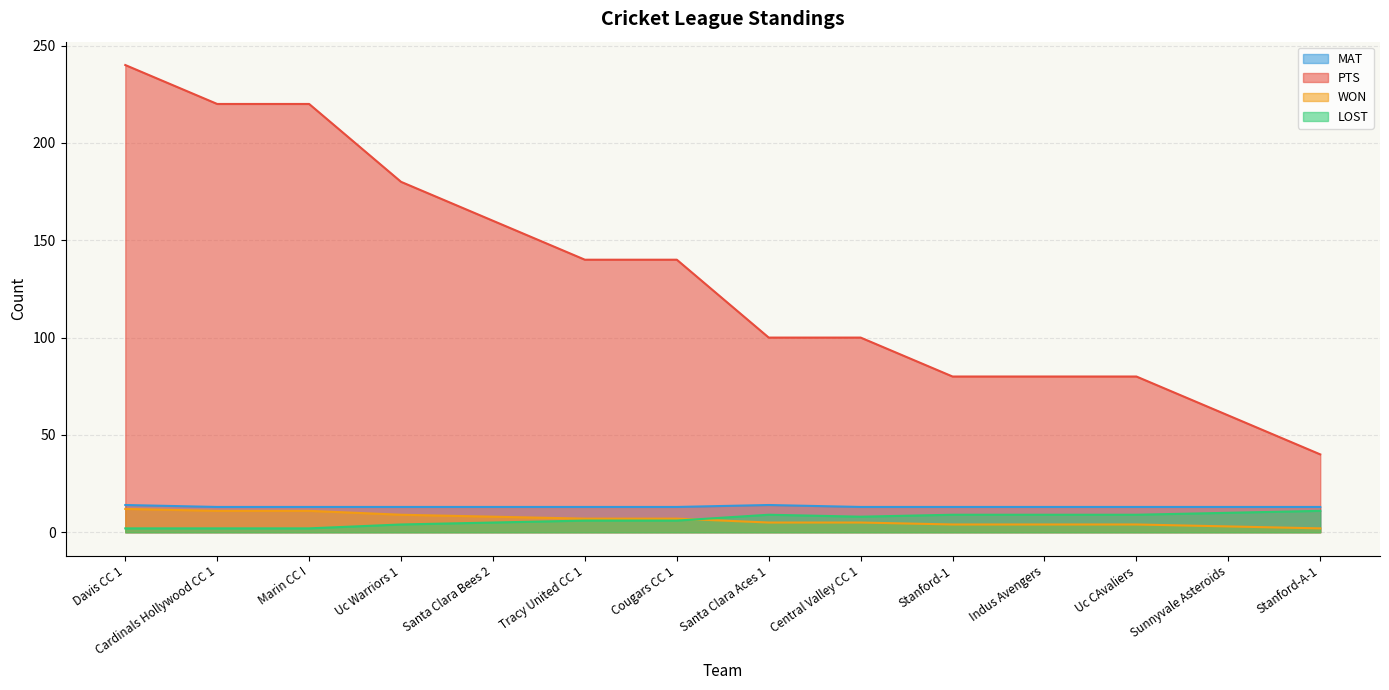

True or false: MAT and WON cross at least once.

False